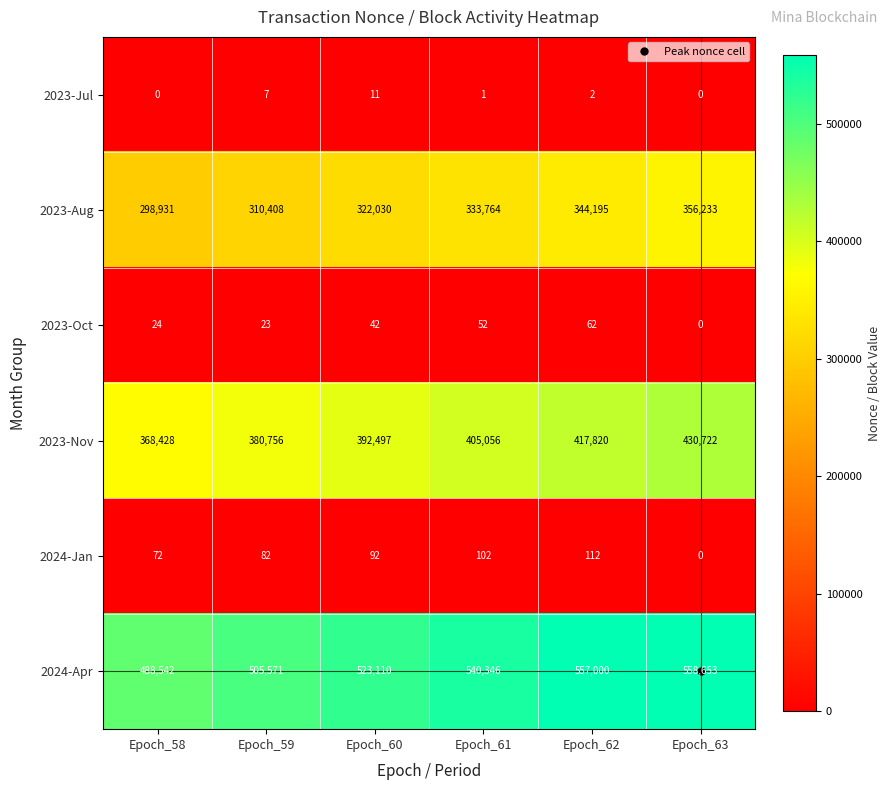

How many values in the 2024-Jan series are below 92?

3